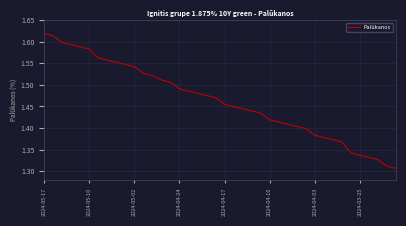

What is the difference between the second highest and minimum values?

0.3